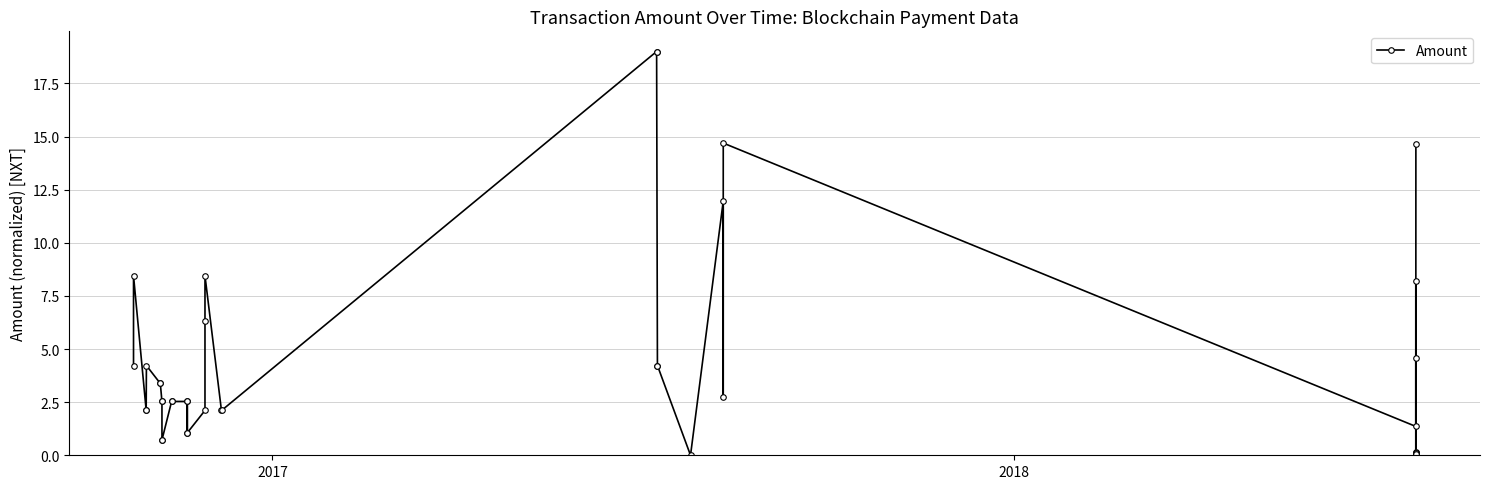

What is the difference between the maximum and second lowest values?

19.0